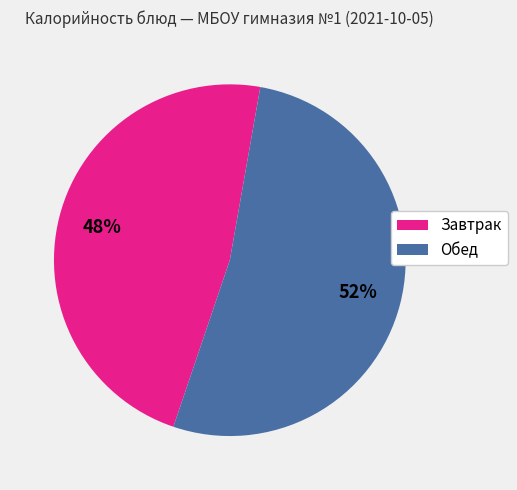

Is there any slice that represents more than half of the pie?

Yes